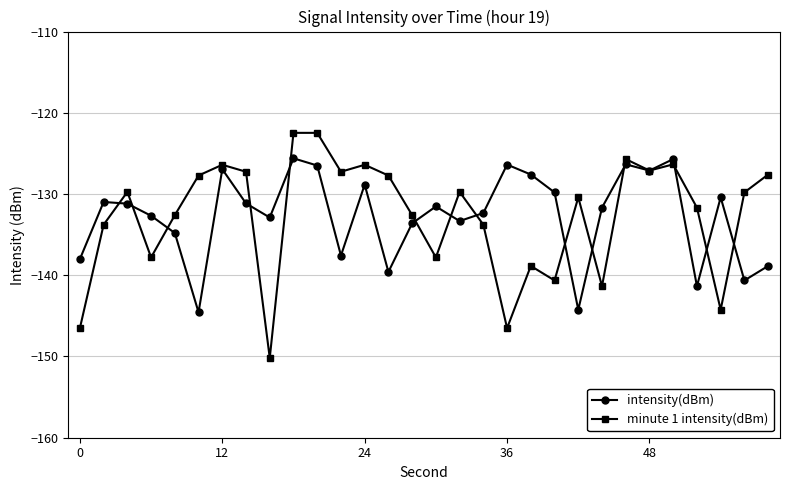

What is the maximum value for minute 1 intensity(dBm)?

-122.5